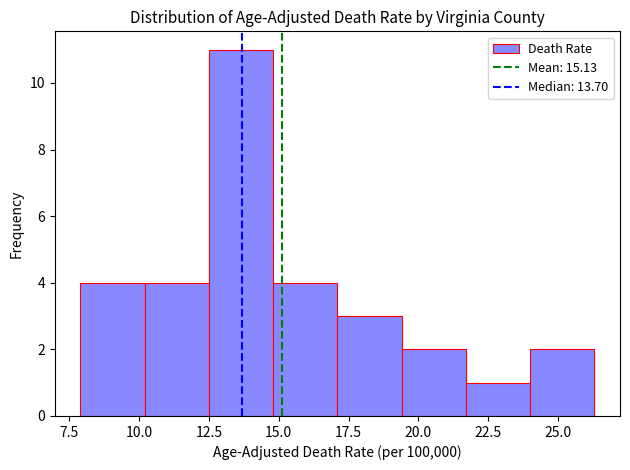

Reading left to right, list every bar in this chart as the range it spans on the x-axis followed by its height. Neither the bar edges nor the heights are printed on the chart, so give them approximately, as read against the axes.

7.9 to 10.2: 4
10.2 to 12.5: 4
12.5 to 14.8: 11
14.8 to 17.1: 4
17.1 to 19.4: 3
19.4 to 21.7: 2
21.7 to 24.0: 1
24.0 to 26.3: 2